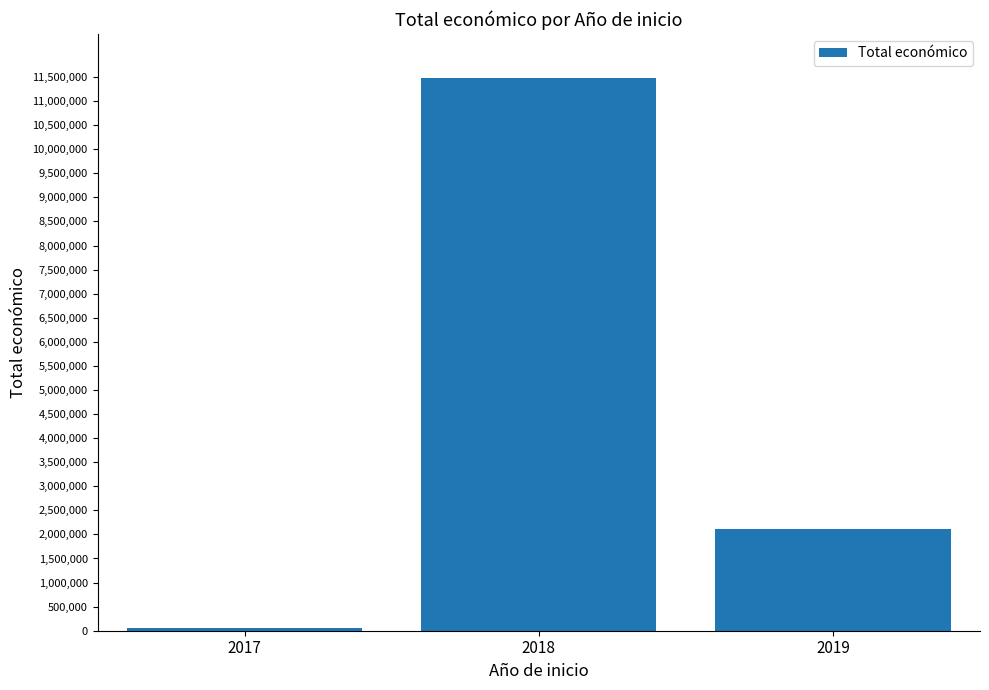

Is it true that the value at 2019 is 1454482?

False